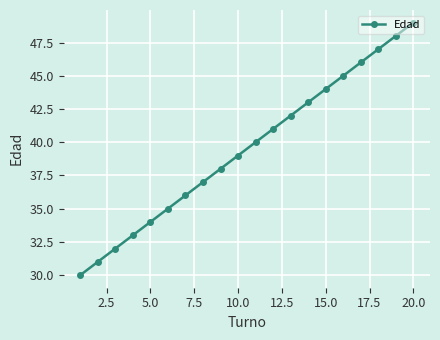

What is the value of the 20th point from the left?

49